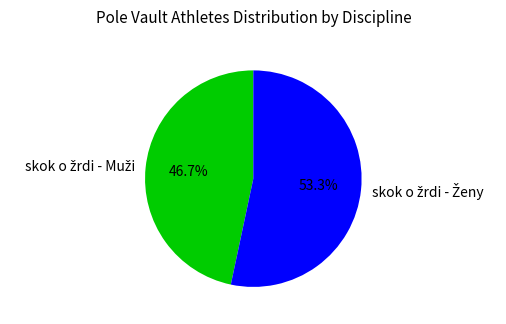

Is there a majority slice in this chart?

Yes